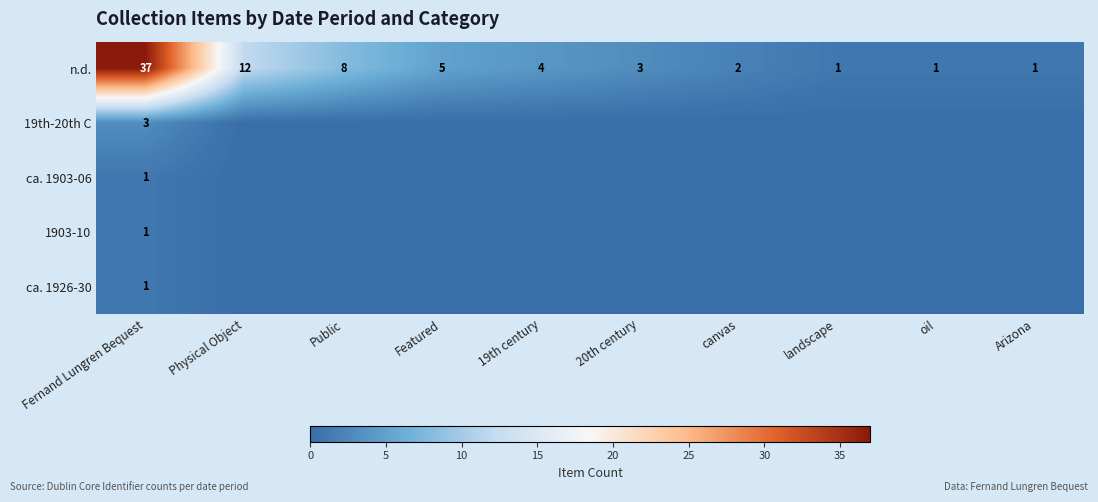

Which has a higher value, Physical Object or Public?

Physical Object